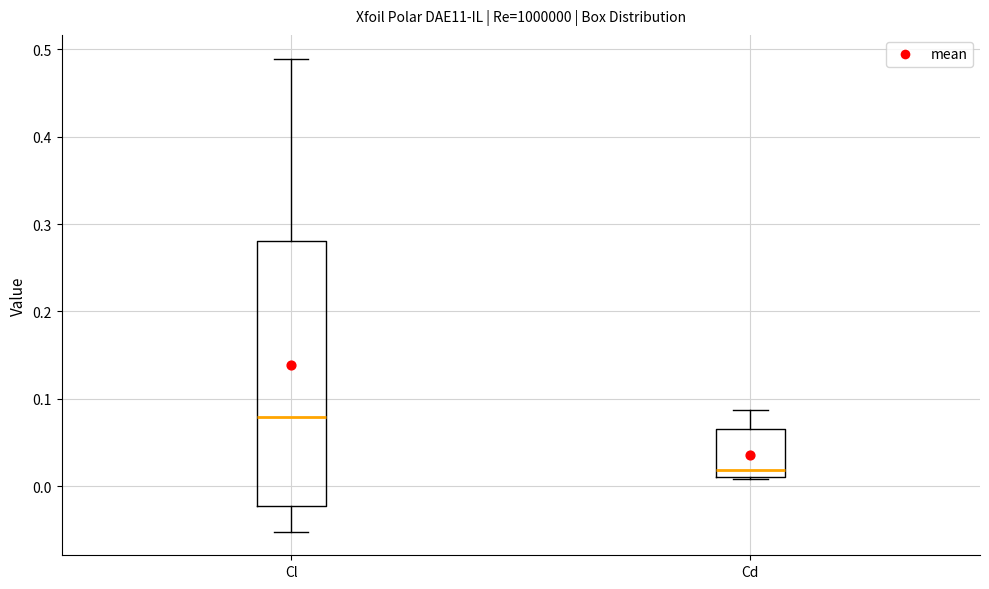

Which box has the highest median line?

Cl